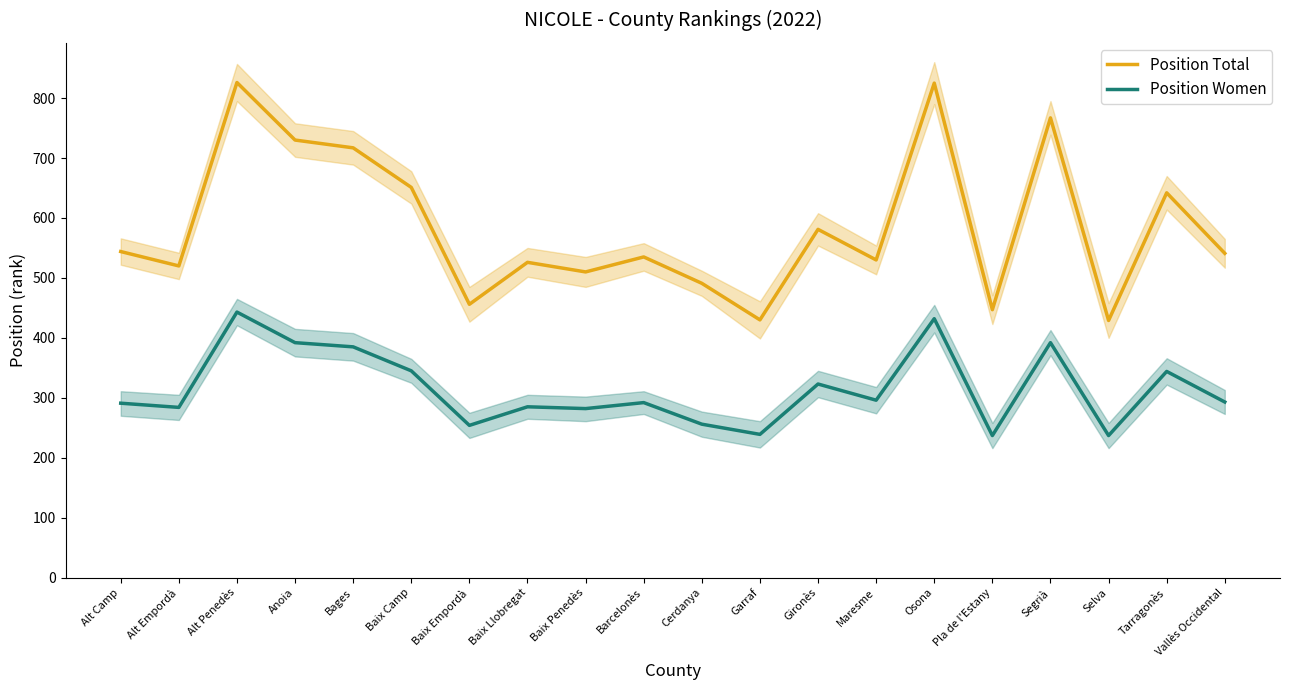

List the labels in order of Position Total value, largest first.

Alt Penedès, Osona, Segrià, Anoia, Bages, Baix Camp, Tarragonès, Gironès, Alt Camp, Vallès Occidental, Barcelonès, Maresme, Baix Llobregat, Alt Empordà, Baix Penedès, Cerdanya, Baix Empordà, Pla de l'Estany, Garraf, Selva